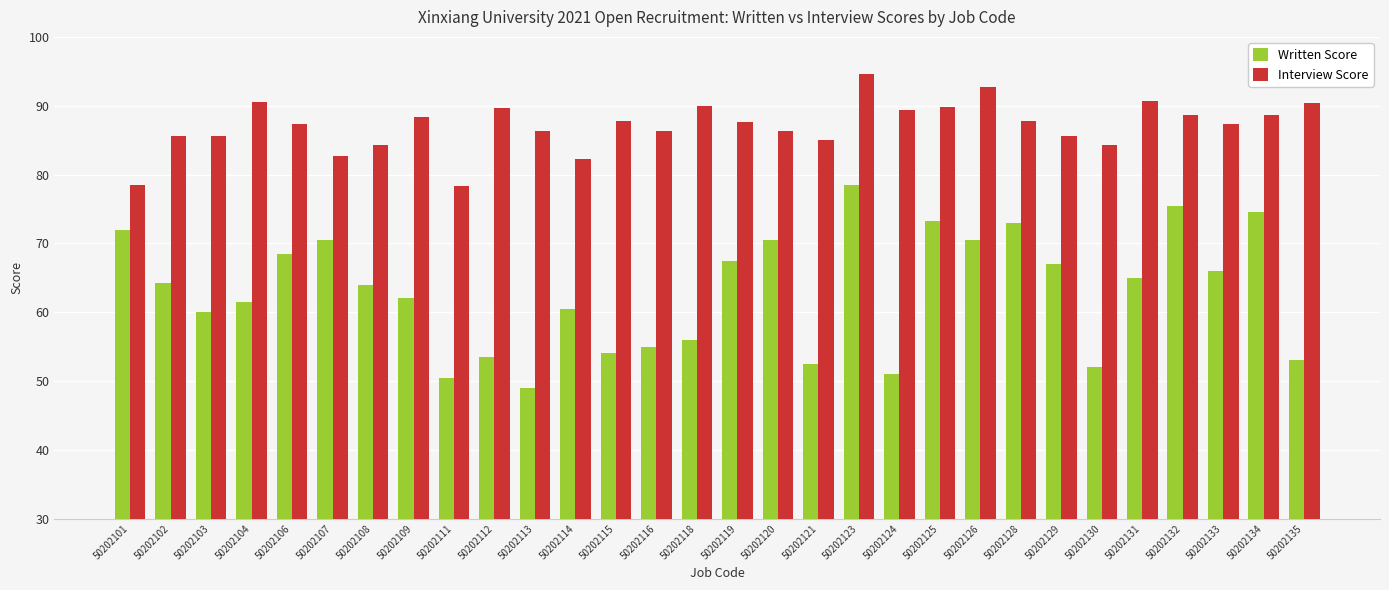

The value of Interview Score at 50202108 is 84.3. True or false?

True